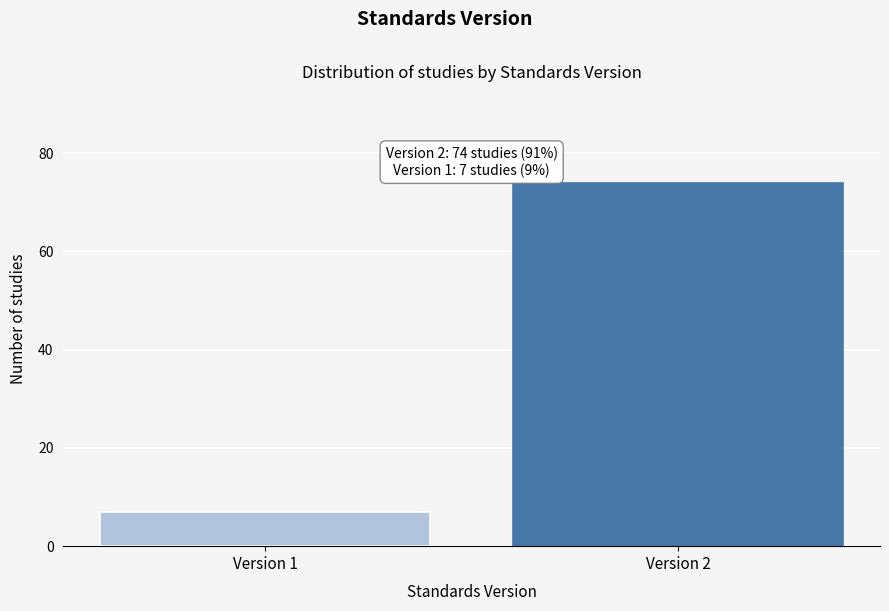

Reading right to left, what are all the values shown in this chart?

74	7